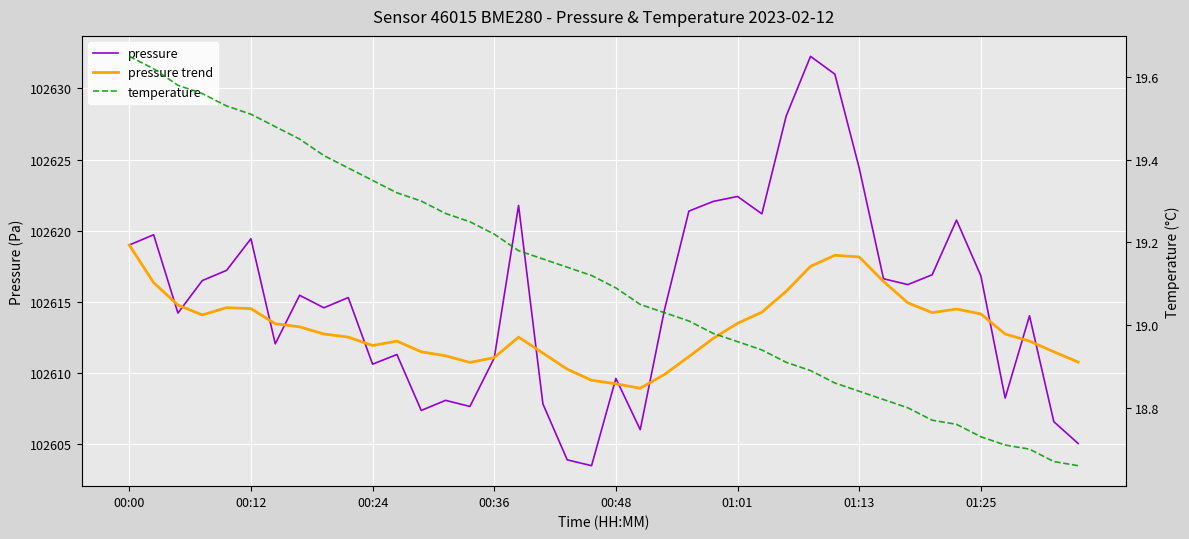

What is the difference between the highest and lowest values at 13?

102591.9